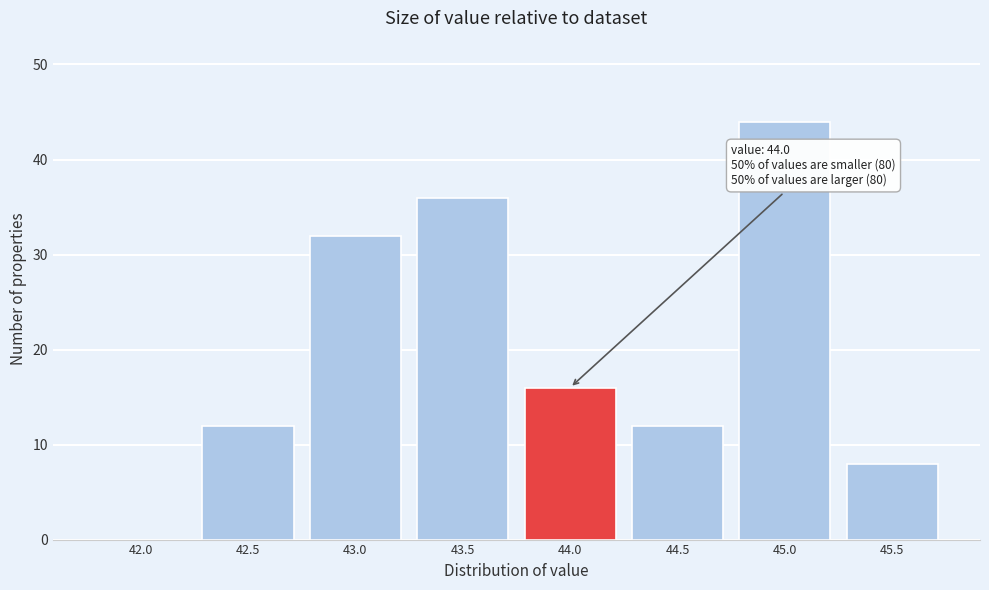

Reading left to right, extract all data points from this chart.

42.0=0	42.5=12	43.0=32	43.5=36	44.0=16	44.5=12	45.0=44	45.5=8